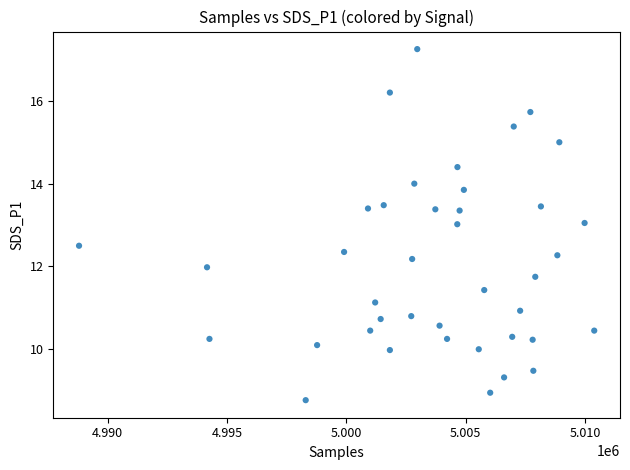

What is the range of Y values (max minus min)?

8.5